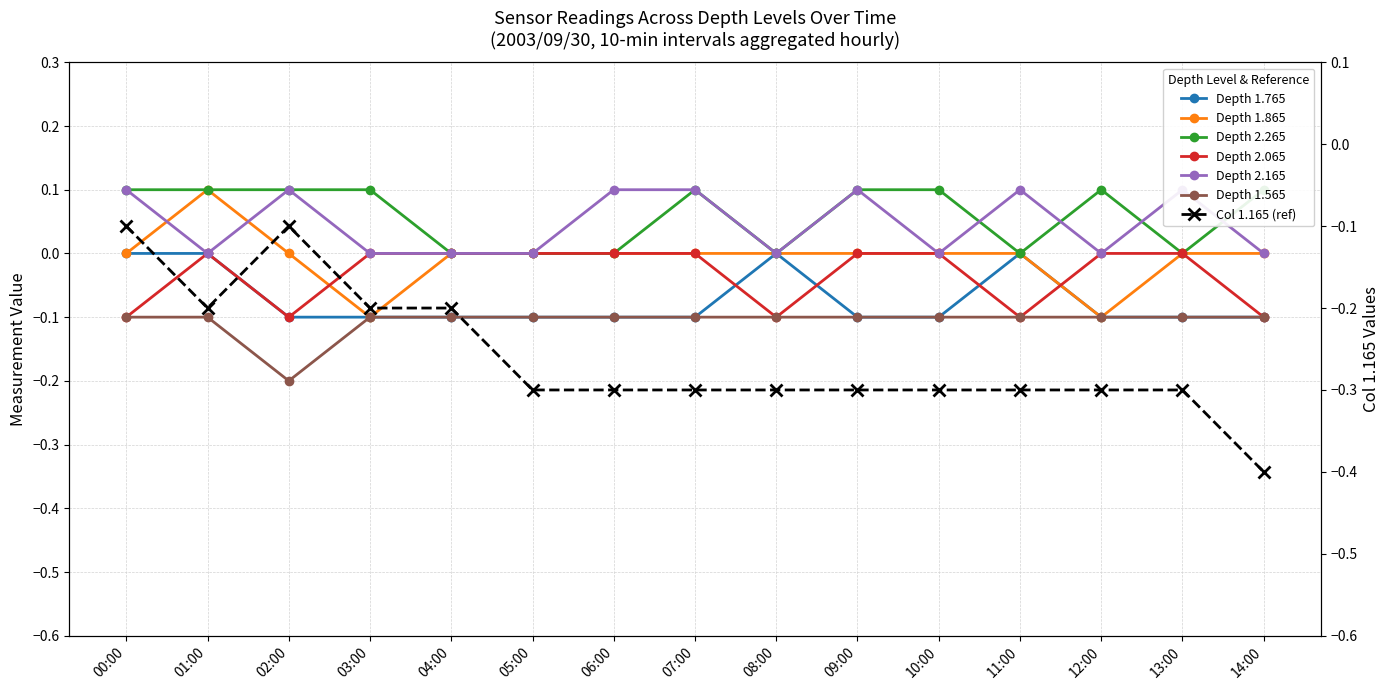

What is the spread (max minus min) of values at 01:00?

0.2